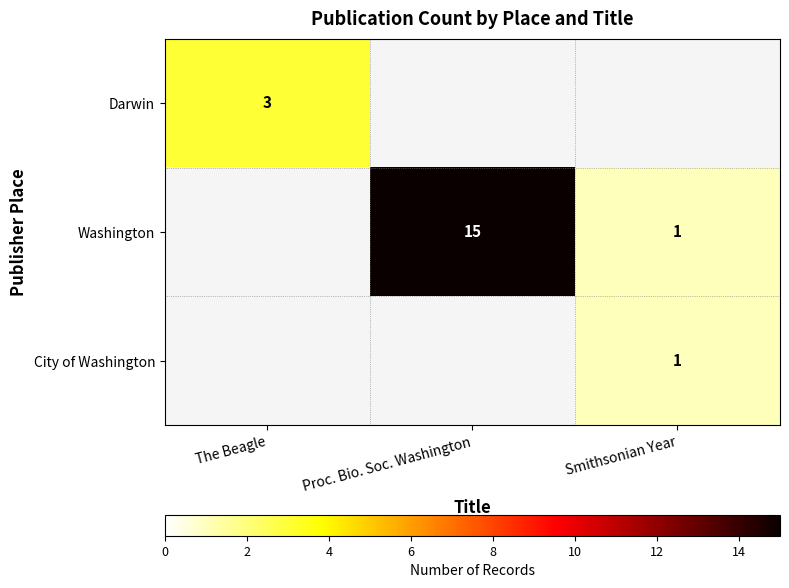

True or false: Washington has a value of 5 at Proc. Bio. Soc. Washington.

False